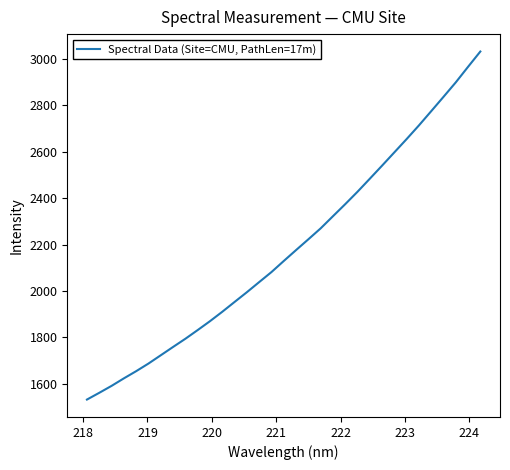

What is the difference between the maximum and minimum values?

1499.9